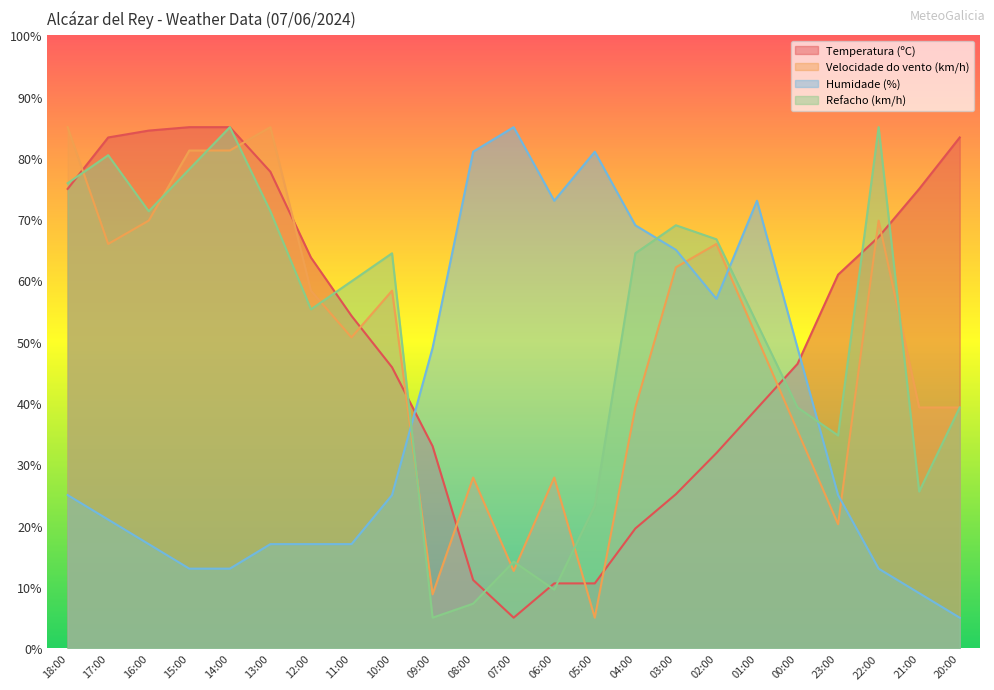

True or false: Humidade (%) has a value of 45.1 at 04:00.

False